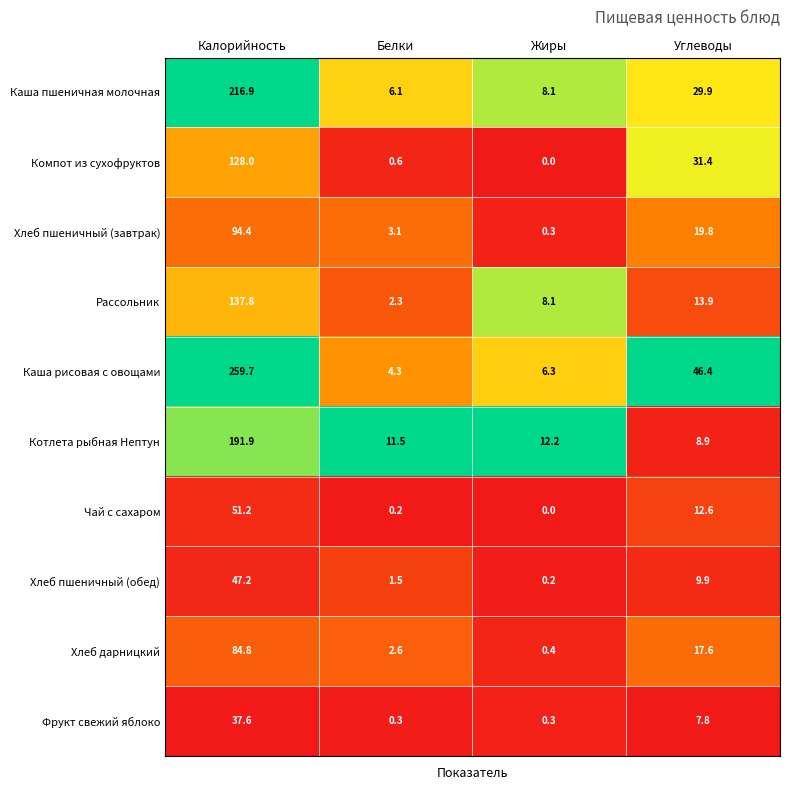

What is the total value across all series at Белки?

32.5